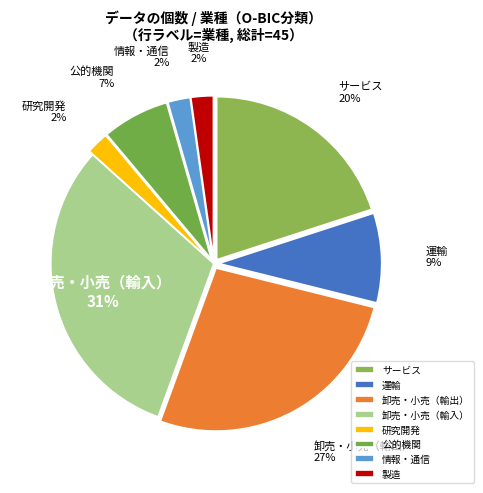

To the nearest percent, what portion does 卸売・小売（輸出） represent?

27%